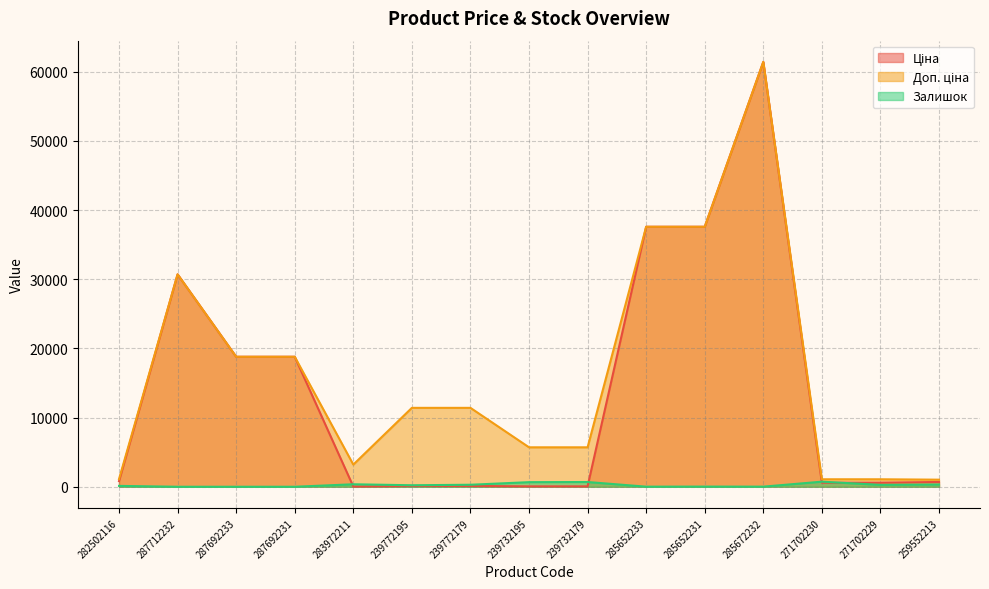

Which category has the lowest value across all series?

287712232